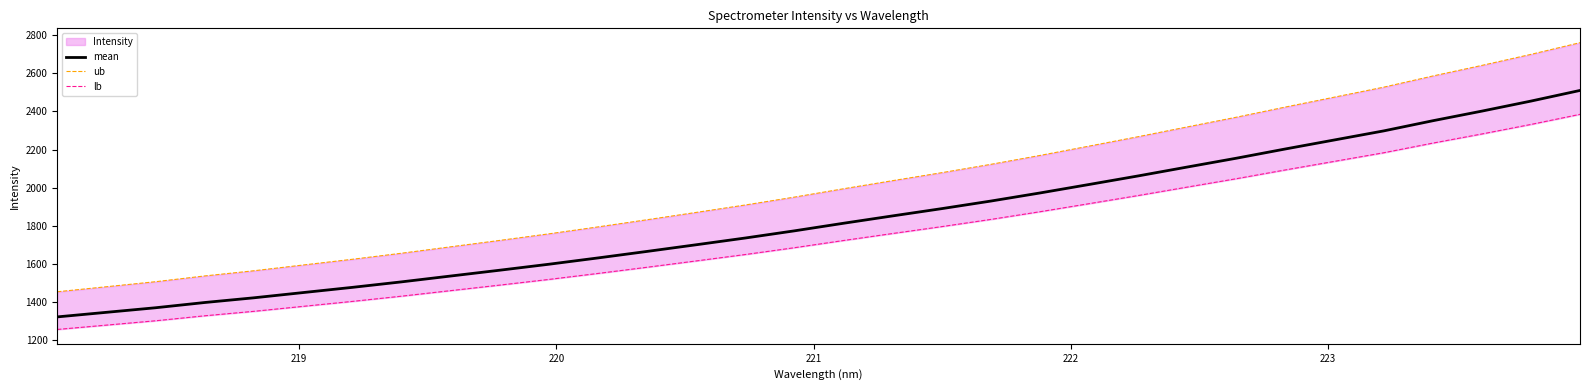

What is the minimum value for mean?

1320.5